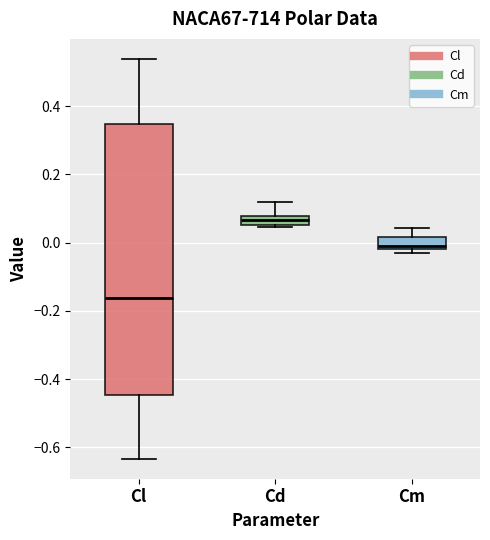

Where is the lower edge of the box for Cl on the y-axis? The values are not printed on the chart, so give them approximately, as read against the axis.

-0.44